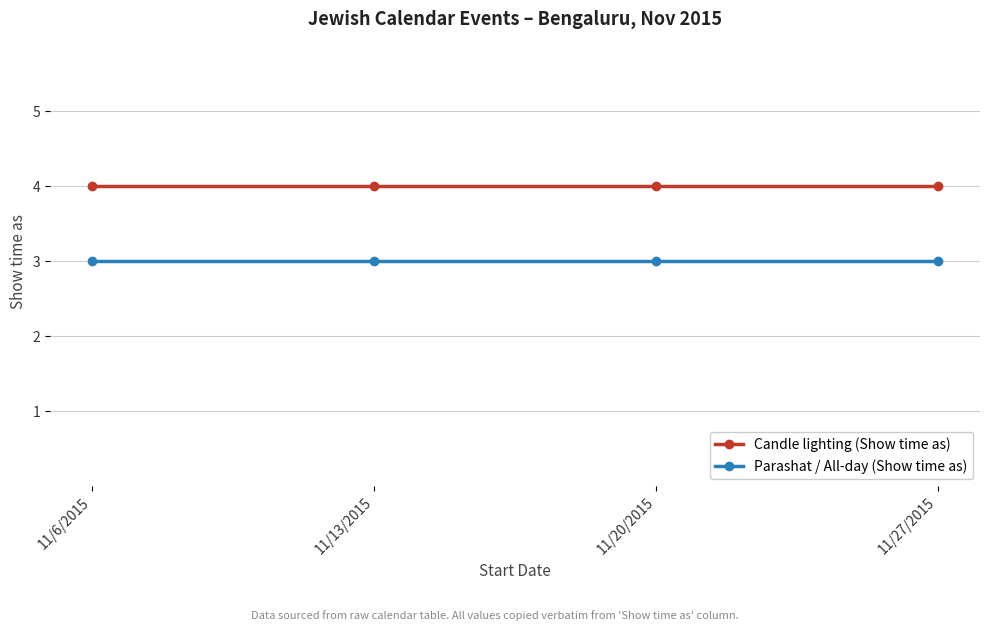

What is the minimum value for Candle lighting (Show time as)?

4